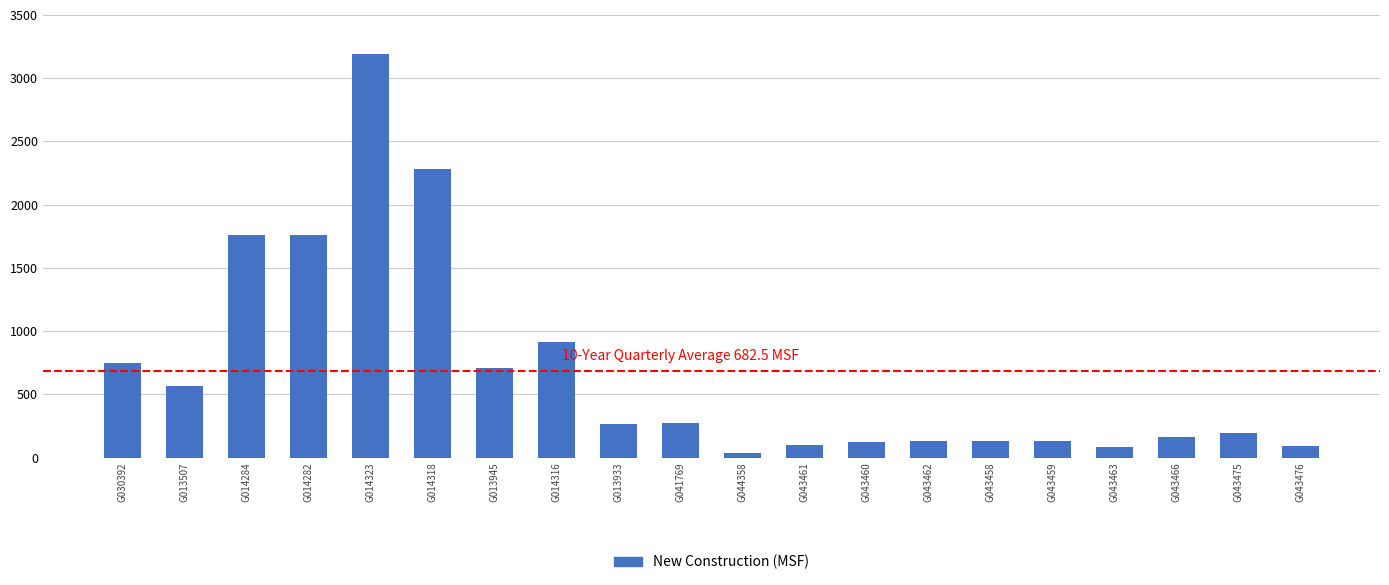

How many values are below 262?

10